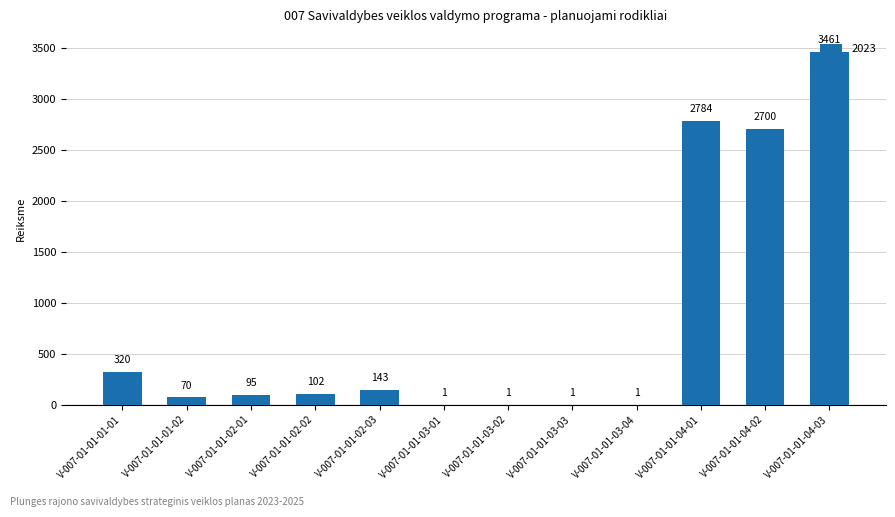

How many data points does each series have?

12